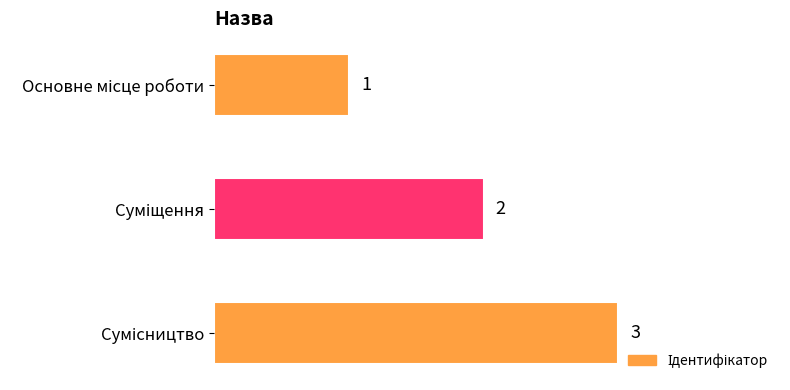

Count the values in the range 1 to 3.

3